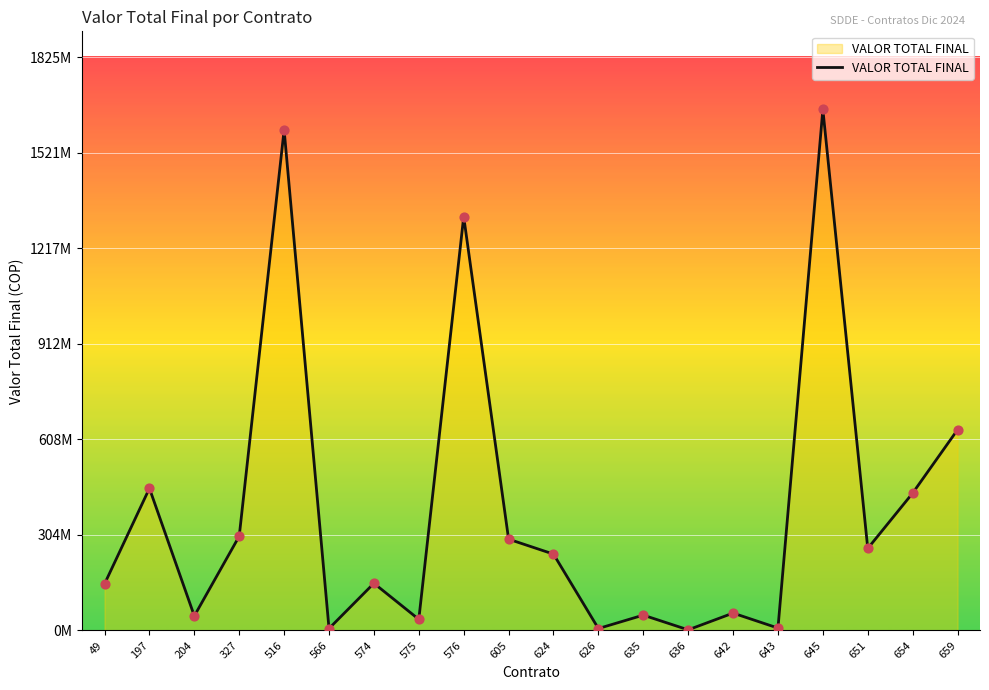

What is the change in value from 516 to 642?

-1539123650